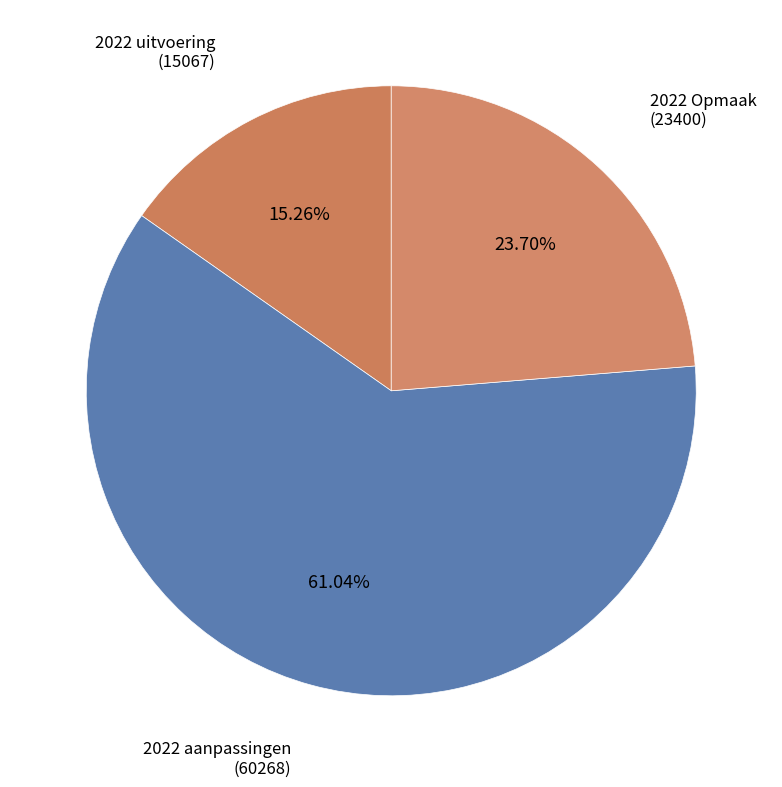

Do 2022 Opmaak (23400) and 2022 uitvoering (15067) together represent more than half of the pie?

No